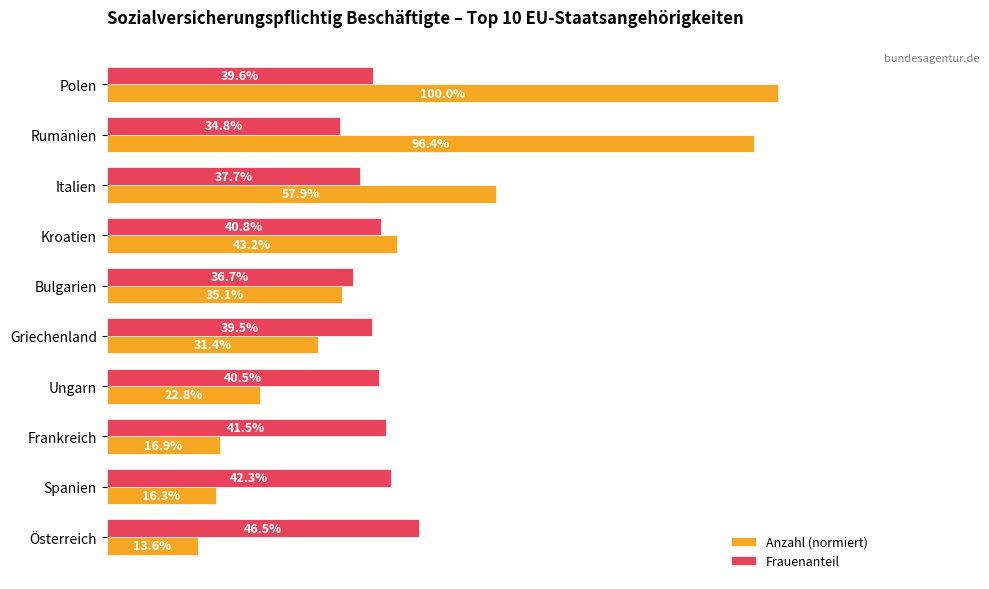

What are all the series names shown in the legend?

Anzahl (normiert), Frauenanteil